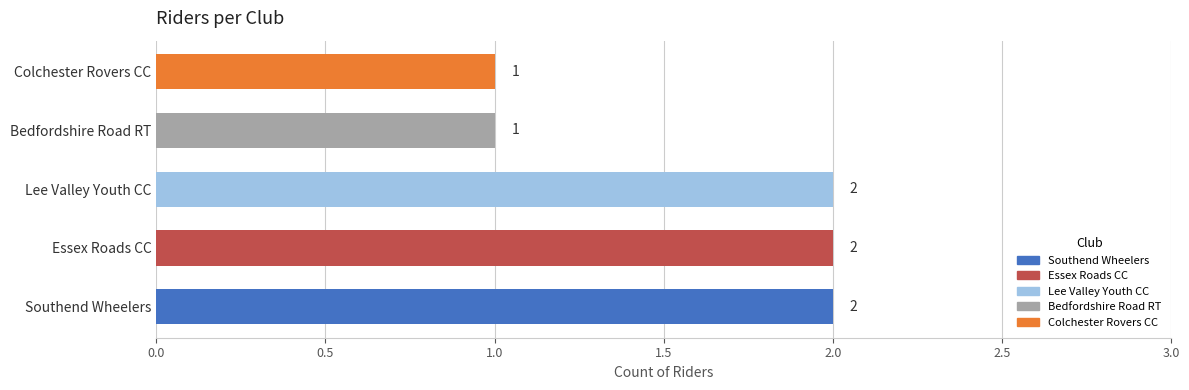

What is the sum of the values at Southend Wheelers and Essex Roads CC?

4